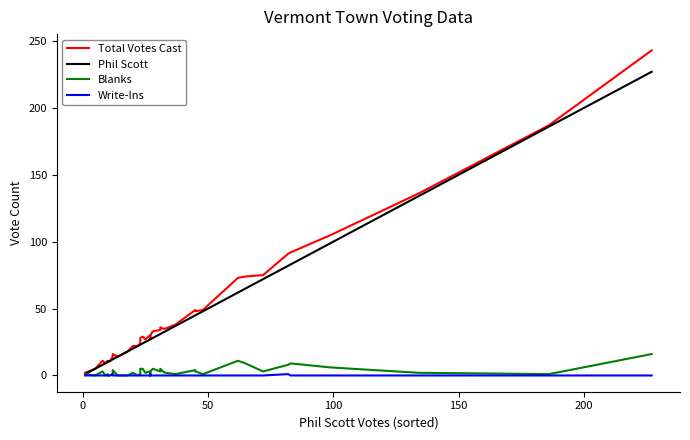

True or false: Blanks and Total Votes Cast cross at least once.

False